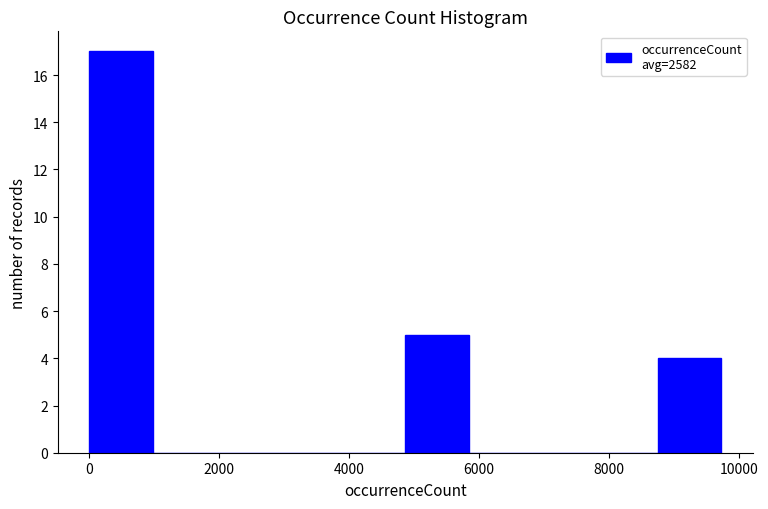

Reading left to right, list every bar in this chart as the range it spans on the x-axis followed by its height. Neither the bar edges nor the heights are printed on the chart, so give them approximately, as read against the axes.

0 to 1000: 17
1000 to 2000: 0
2000 to 3000: 0
3000 to 3800: 0
3800 to 4800: 0
4800 to 5800: 5
5800 to 6800: 0
6800 to 7800: 0
7800 to 8800: 0
8800 to 9800: 4